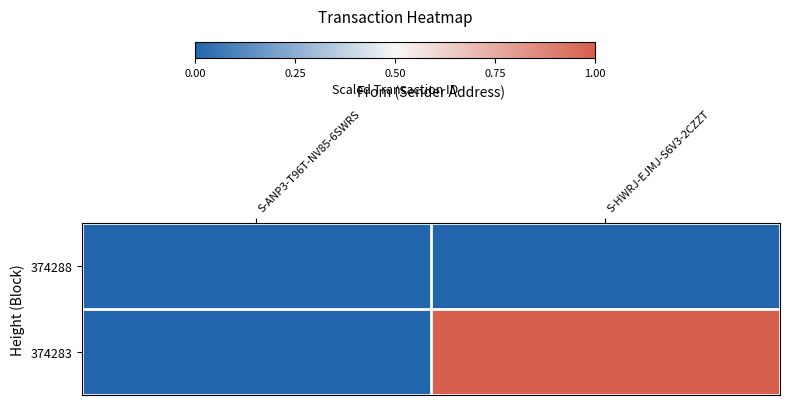

How many series are shown in this chart?

2